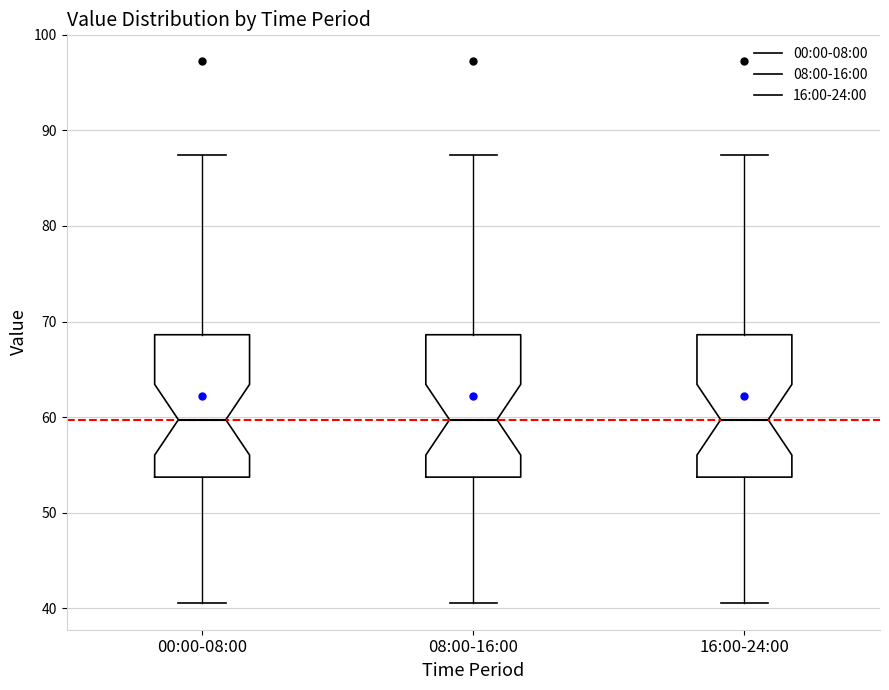

Reading left to right, transcribe this box plot: for each box, give where its median line is, the range the box spans, and where its two whiskers end, as read against the y-axis. The values are not printed on the chart, so give them approximately, as read against the axis.

00:00-08:00: median 60, box 54 to 69, whiskers 41 to 87
08:00-16:00: median 60, box 54 to 69, whiskers 41 to 87
16:00-24:00: median 60, box 54 to 69, whiskers 41 to 87